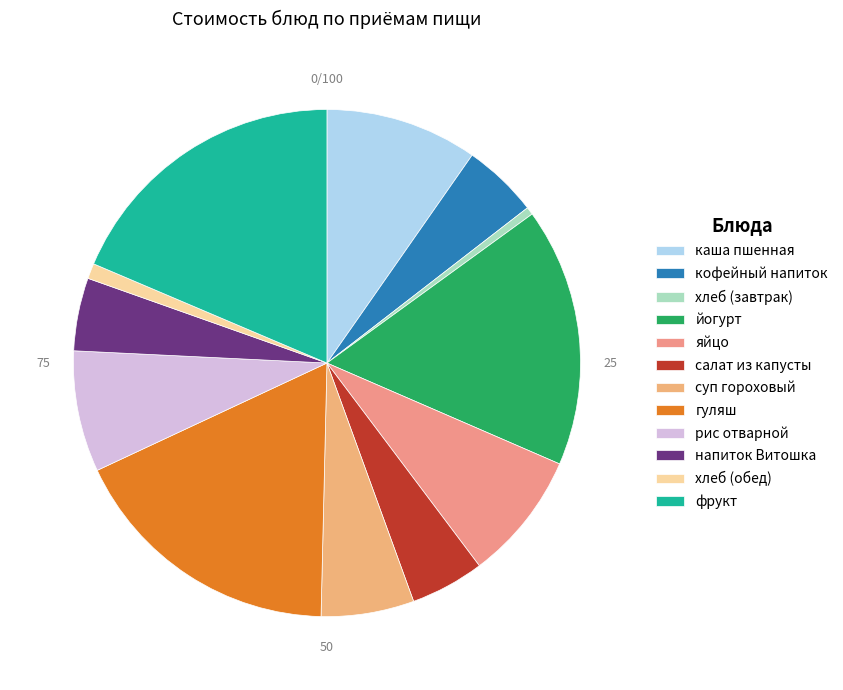

Rank the categories by value from lowest to highest.

хлеб (завтрак), хлеб (обед), напиток Витошка, салат из капусты, кофейный напиток, суп гороховый, рис отварной, яйцо, каша пшенная, йогурт, гуляш, фрукт